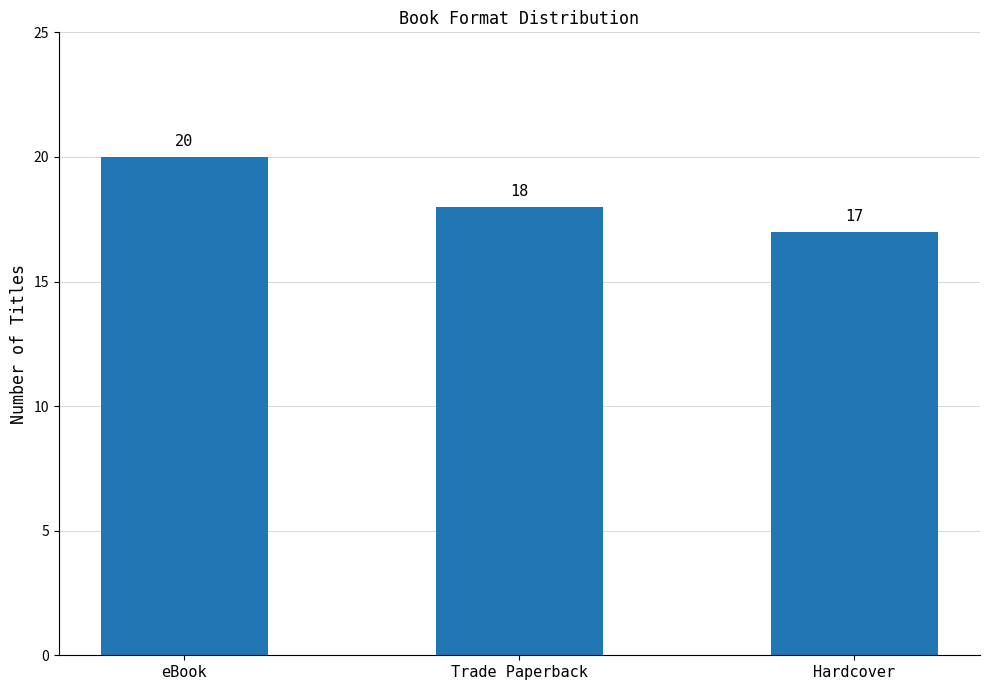

Are the bars horizontal?

No